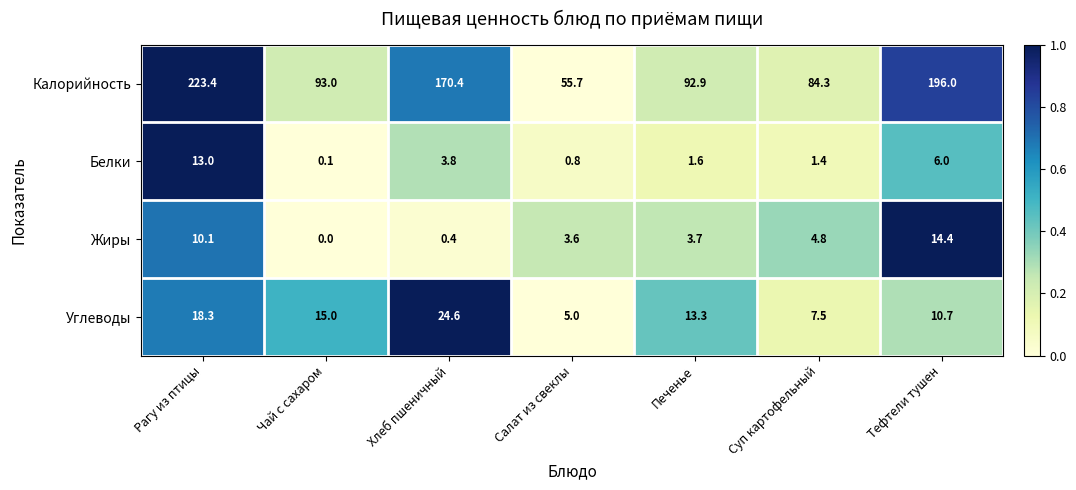

At which label is Углеводы closest to 14?

Печенье